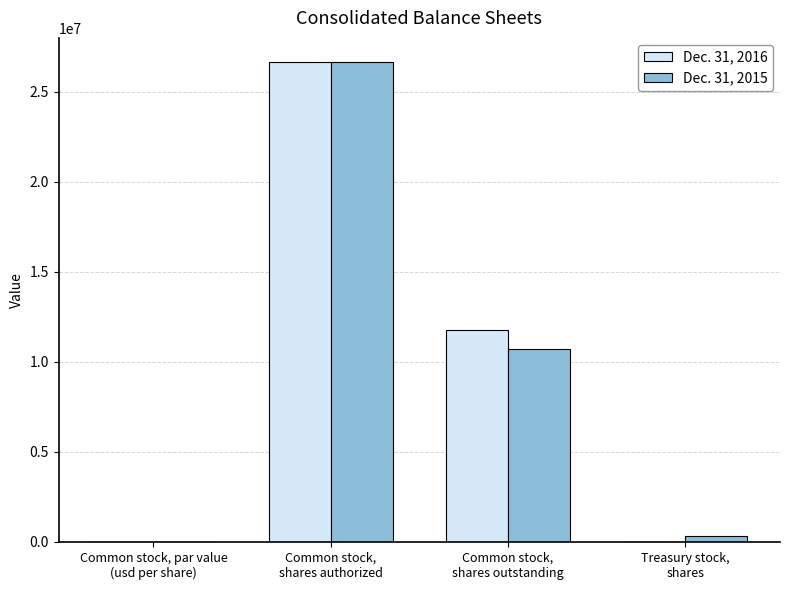

What are all the series names shown in the legend?

Dec. 31, 2016, Dec. 31, 2015